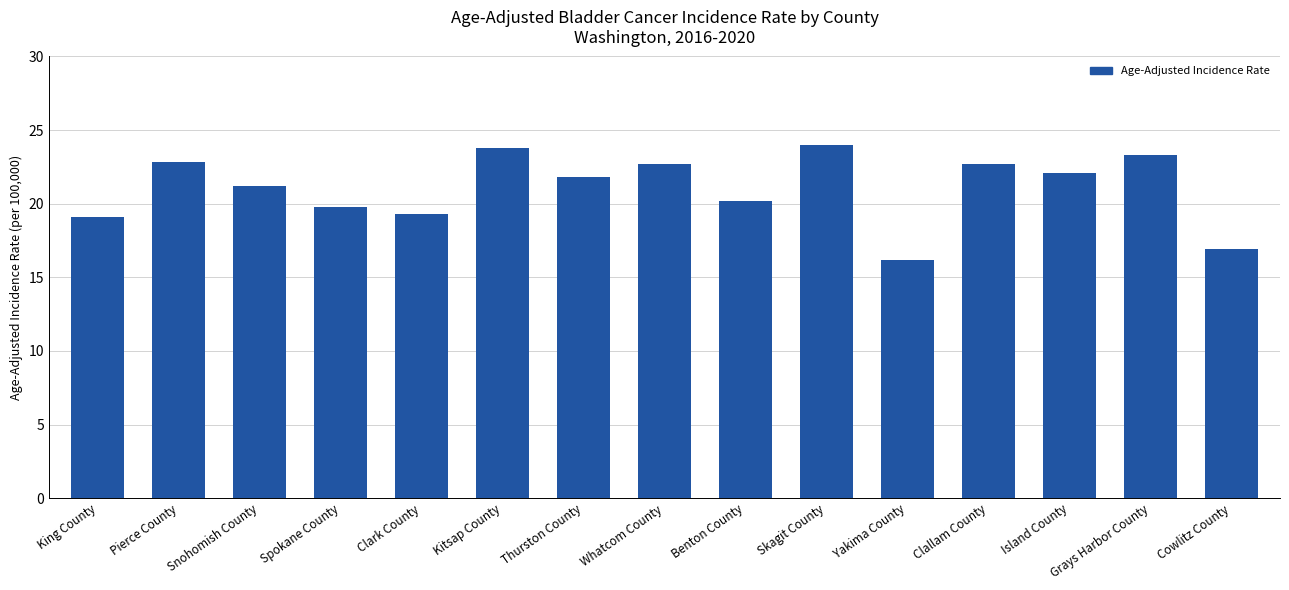

What is the difference between the values at Skagit County and King County?

4.9